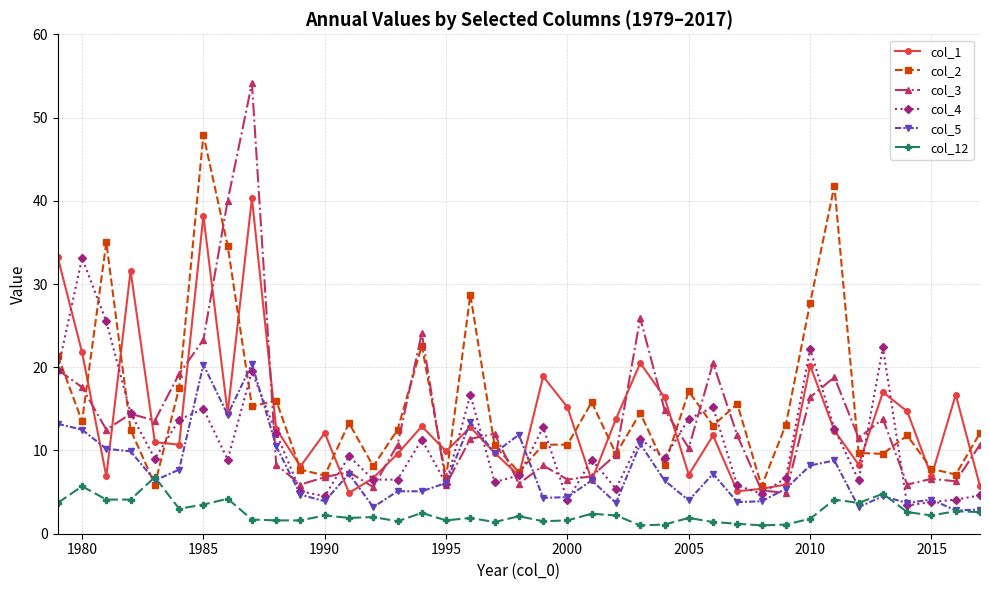

Which series has the largest range (max minus min)?

col_3